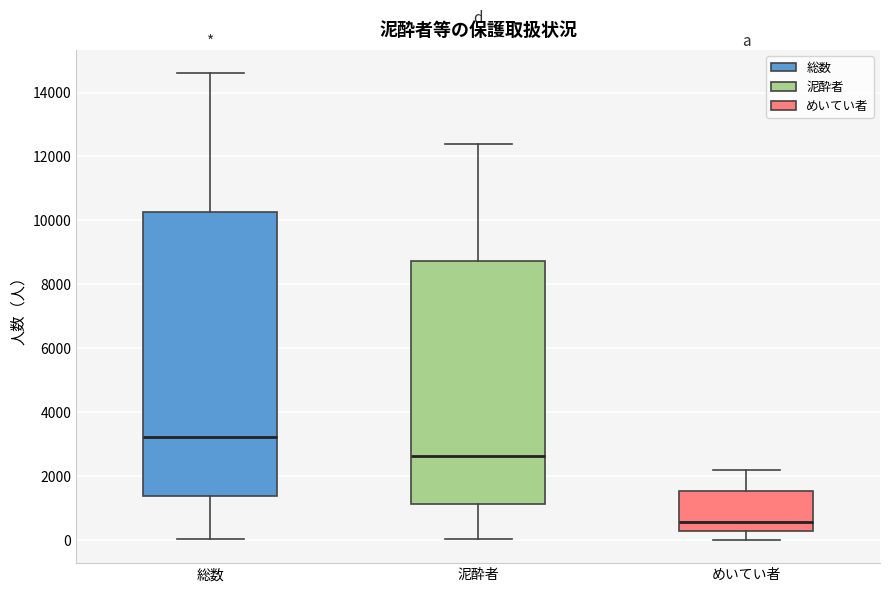

Which box has the highest median line?

総数